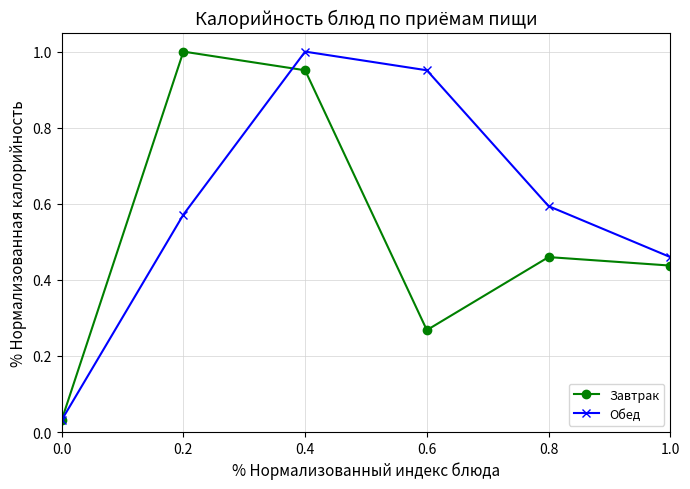

What is the label of the 5th point from the right?

0.2